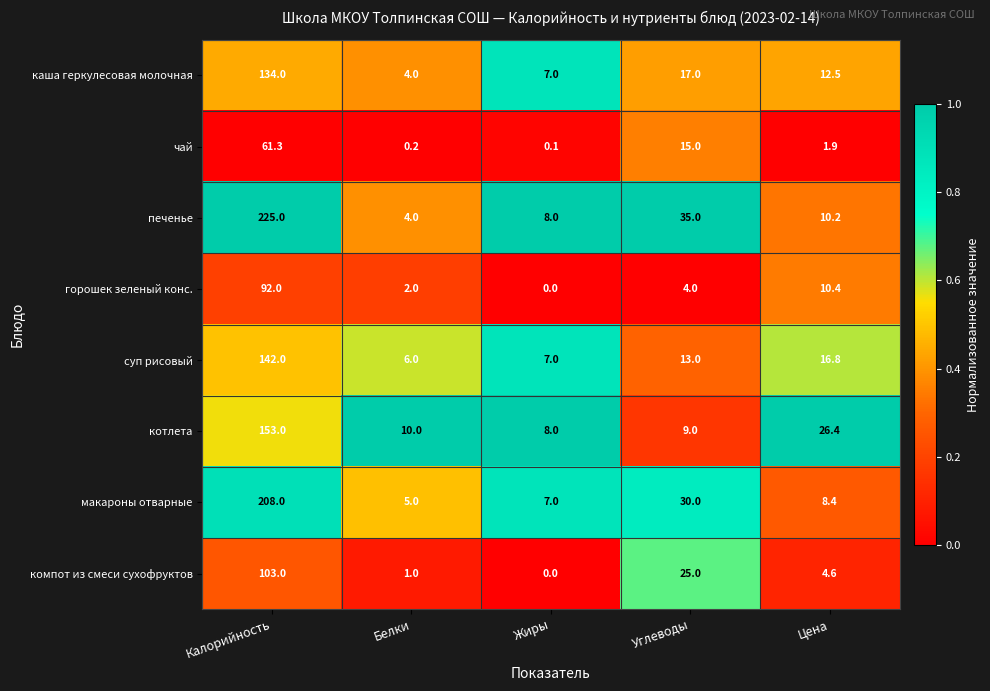

Rank the series at Углеводы from highest to lowest value.

печенье, макароны отварные, компот из смеси сухофруктов, каша геркулесовая молочная, чай, суп рисовый, котлета, горошек зеленый конс.